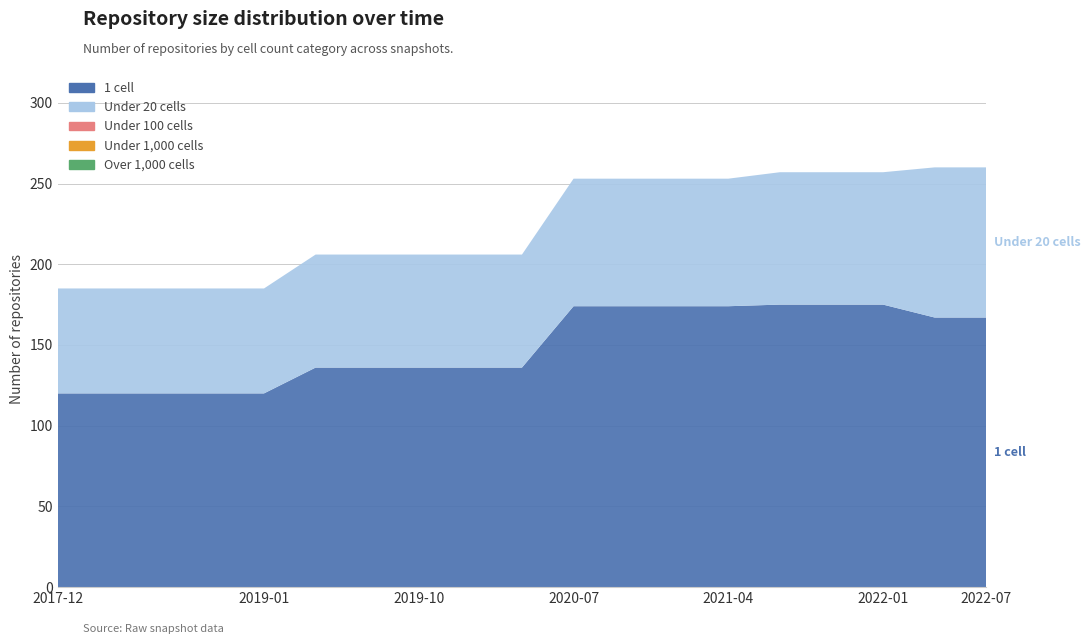

Reading left to right, what are all the values shown in this chart?

one_cell: 120	120	120	120	120	136	136	136	136	136	174	174	174	174	175	175	175	167	167
under_twenty_cells: 65	65	65	65	65	70	70	70	70	70	79	79	79	79	82	82	82	93	93
under_hundred_cells: 0	0	0	0	0	0	0	0	0	0	0	0	0	0	0	0	0	0	0
under_thousand_cells: 0	0	0	0	0	0	0	0	0	0	0	0	0	0	0	0	0	0	0
over_thousand_cells: 0	0	0	0	0	0	0	0	0	0	0	0	0	0	0	0	0	0	0